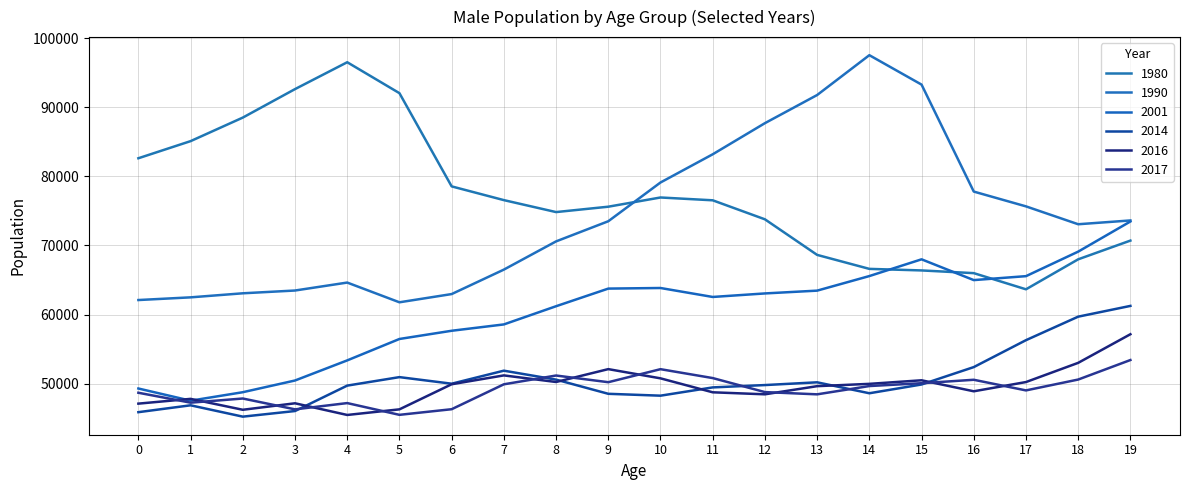

What are all the series names shown in the legend?

1980, 1990, 2001, 2014, 2016, 2017